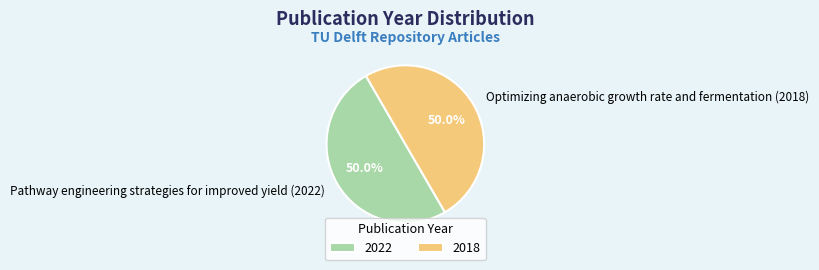

What percentage do Pathway engineering strategies for improved yield (2022) and Optimizing anaerobic growth rate and fermentation (2018) together represent?

100.0%